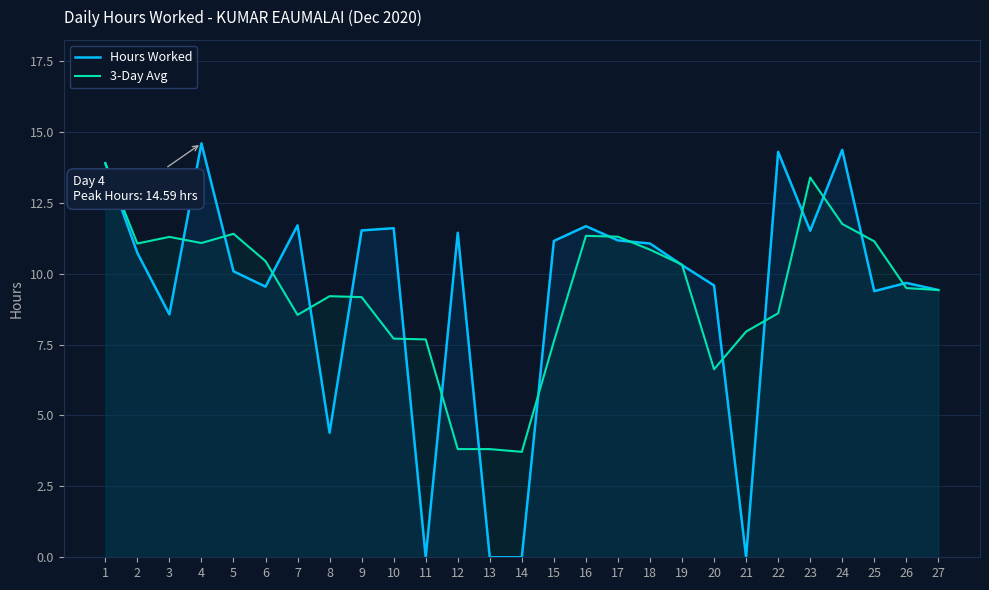

What is the difference between the 3-Day Avg values at 1 and 17?

2.6